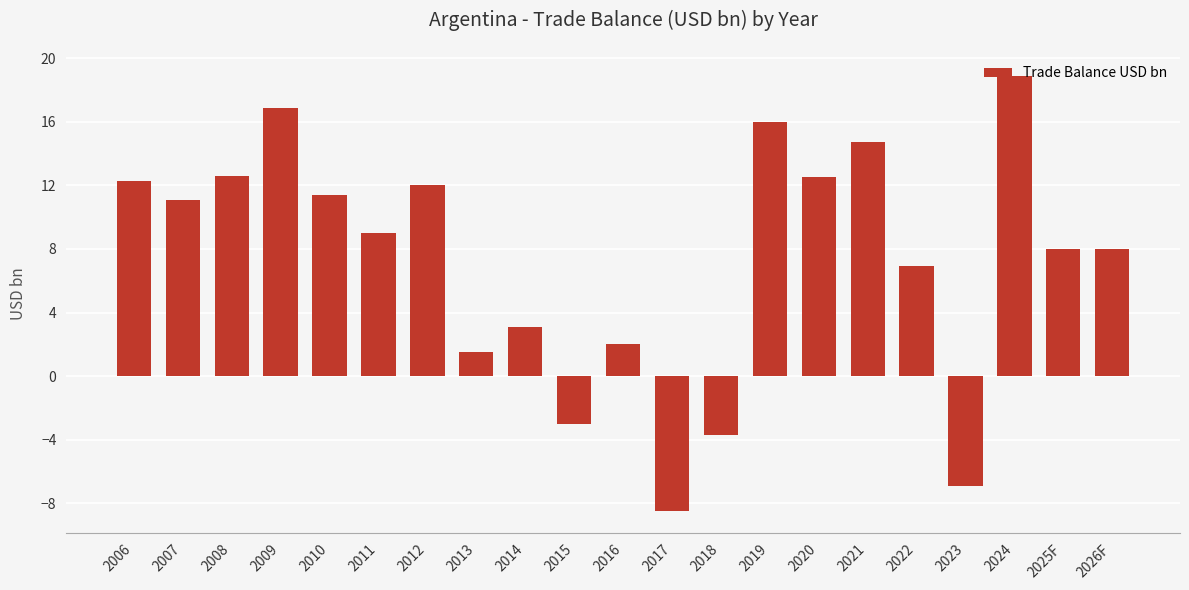

How many data points does each series have?

21